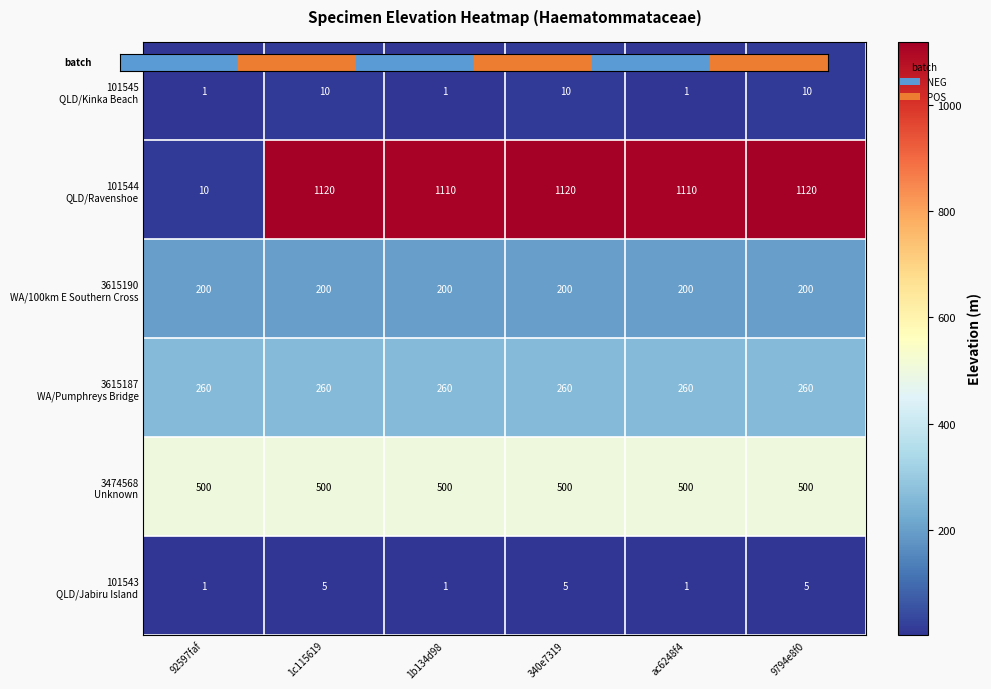

What is the total value across all series at ac6248f4?

2072